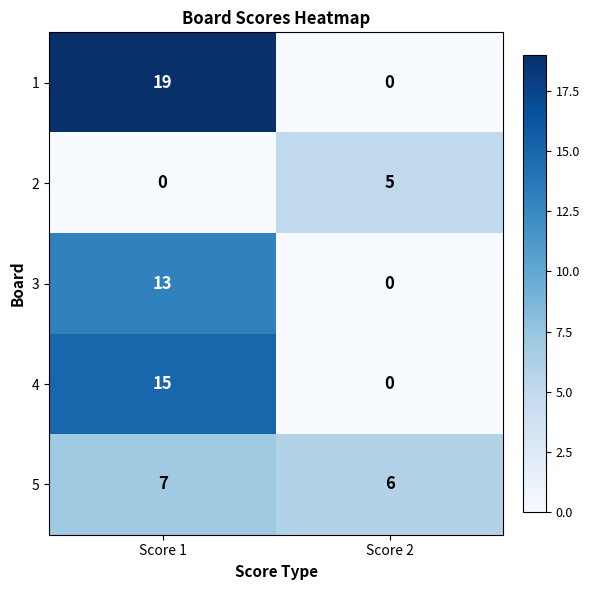

What is the greatest value displayed?

19